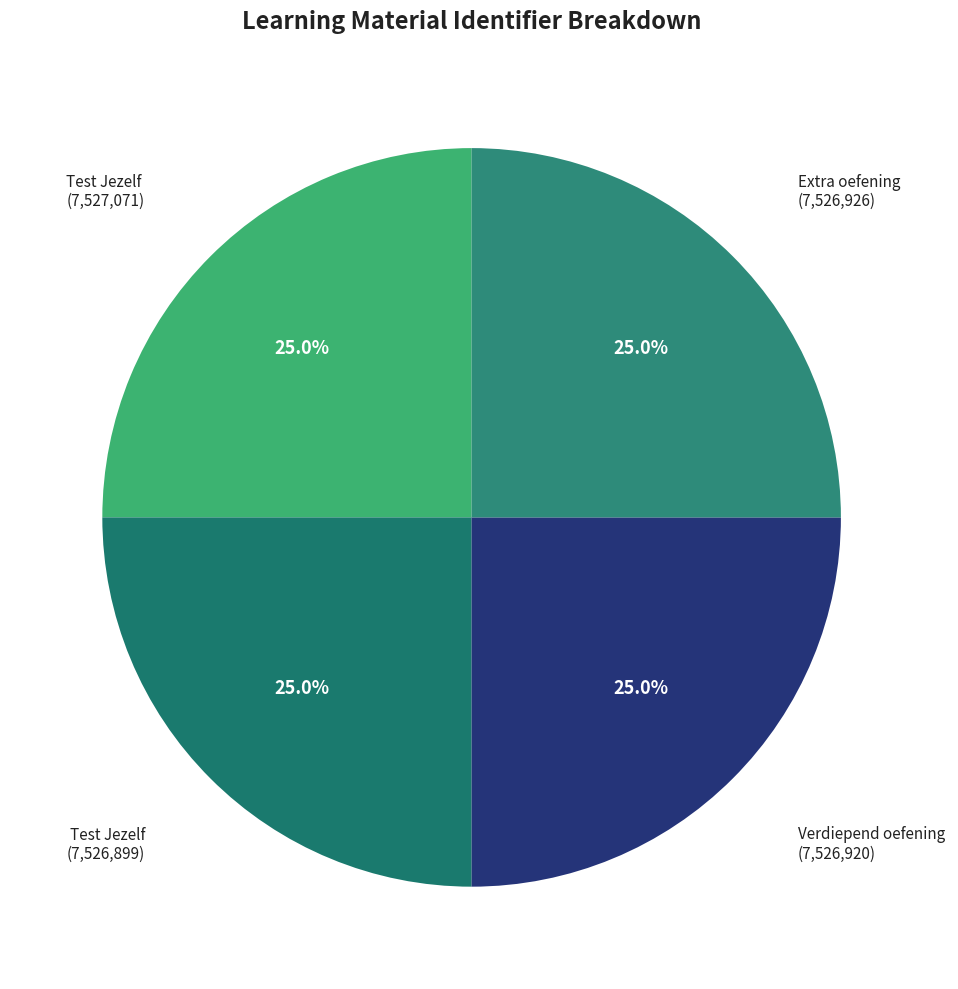

Count the number of slices in the pie.

4